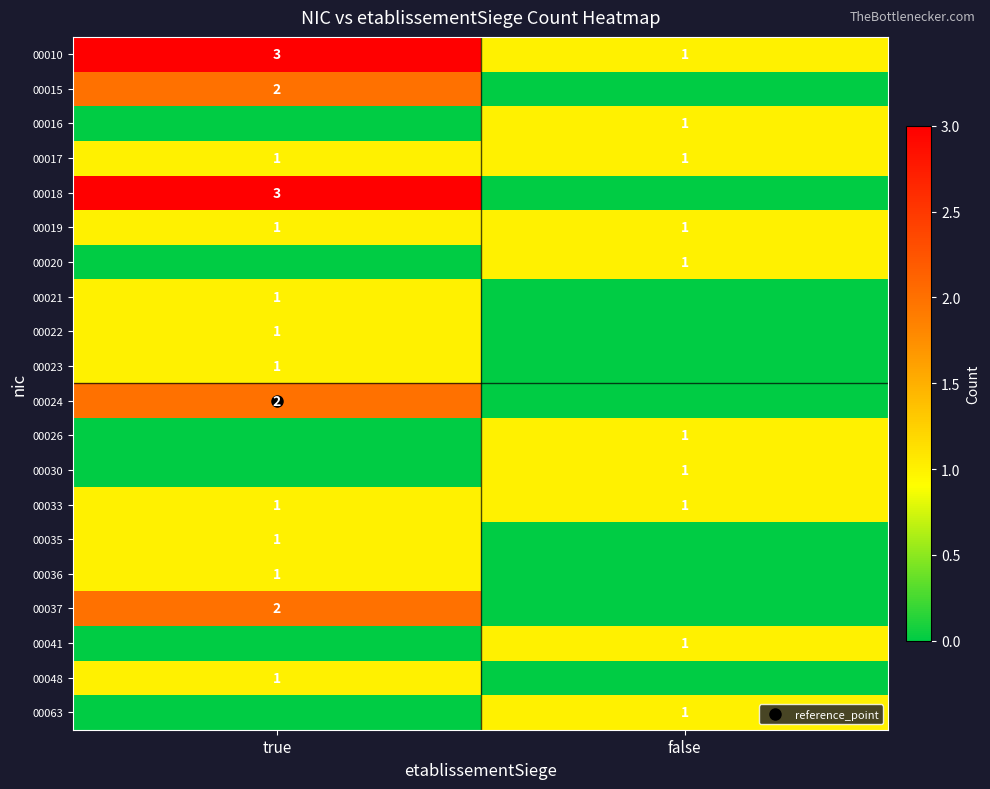

What is the difference between the highest and lowest values at false?

1